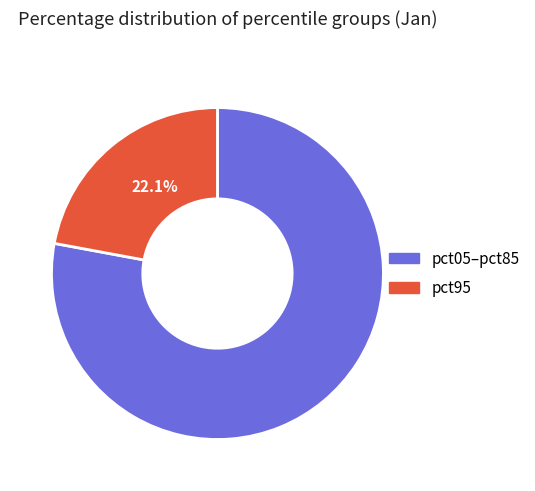

Is there a majority slice in this chart?

Yes